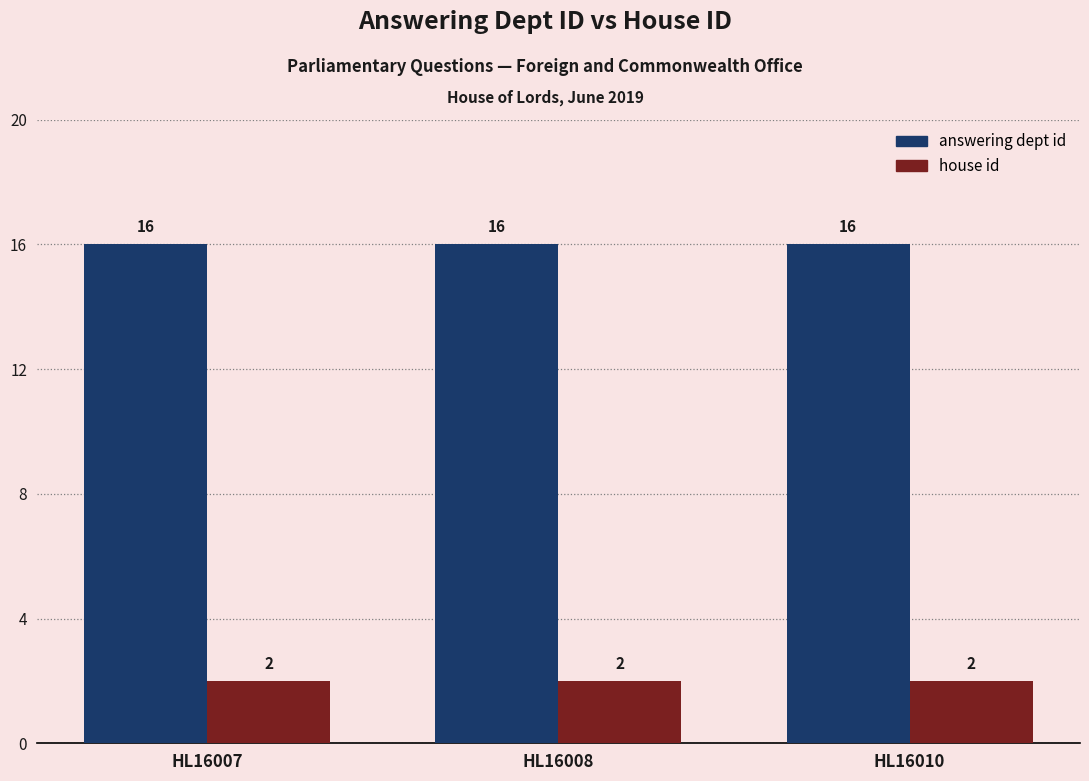

List the series in order of their peak value, lowest first.

house id, answering dept id